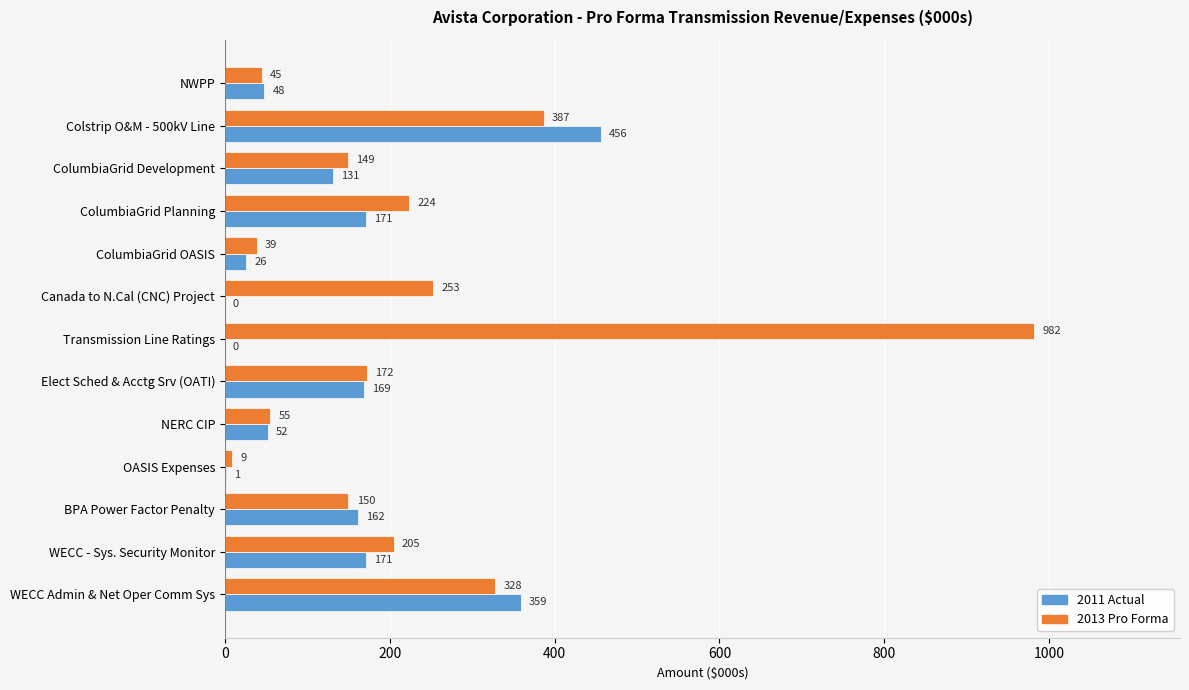

Between BPA Power Factor Penalty and WECC - Sys. Security Monitor, which series saw the biggest shift?

2013 Pro Forma